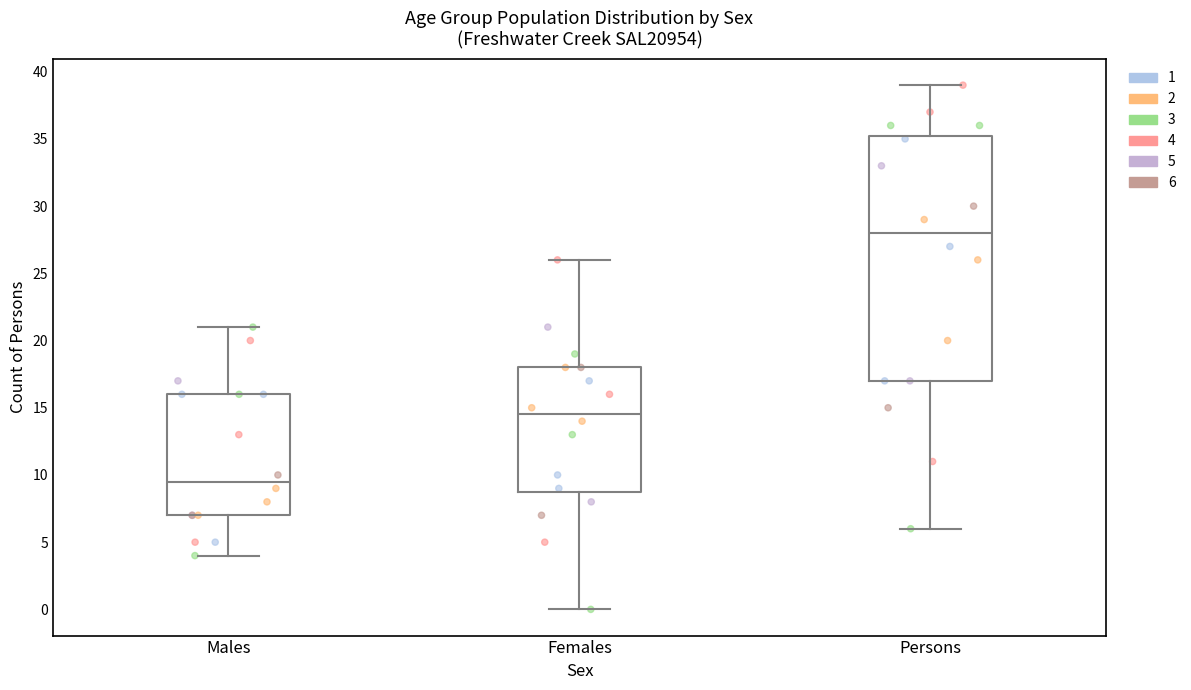

Which box is the tallest, from its lower edge to its upper edge?

Persons